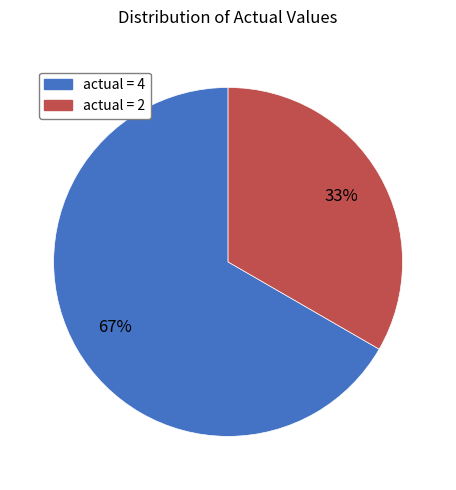

Is there a majority slice in this chart?

Yes